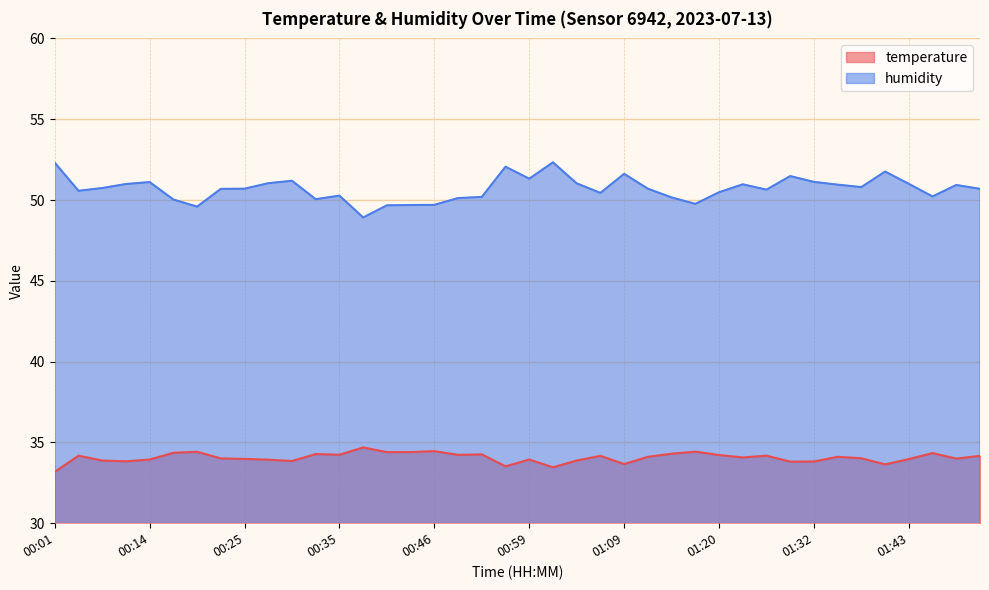

The temperature series shows 23.8 at 01:47. True or false?

False